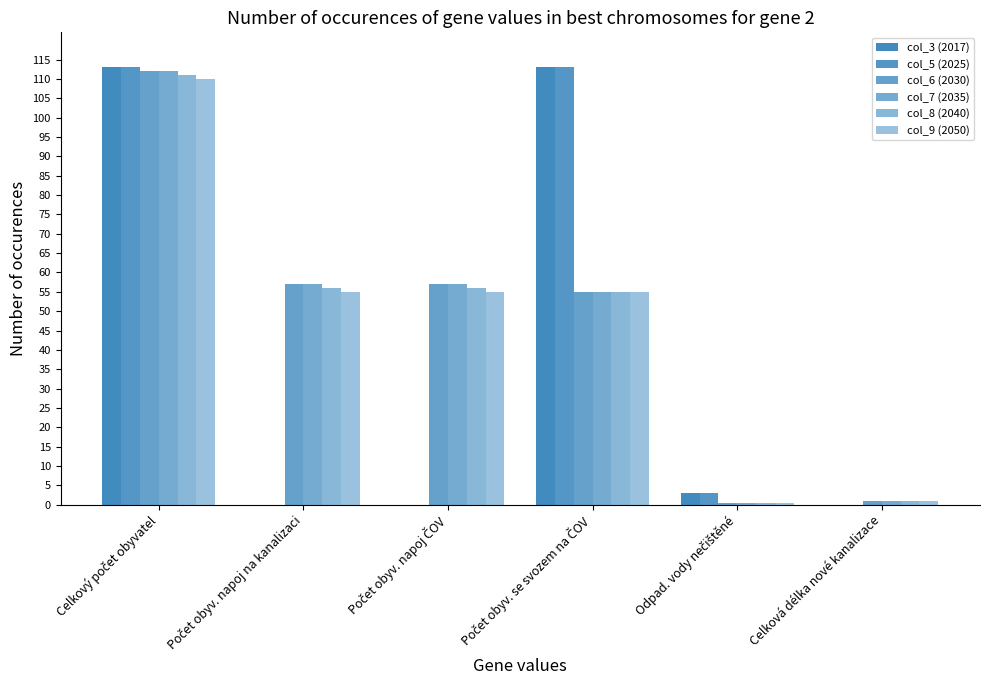

How many groups of bars are there?

6